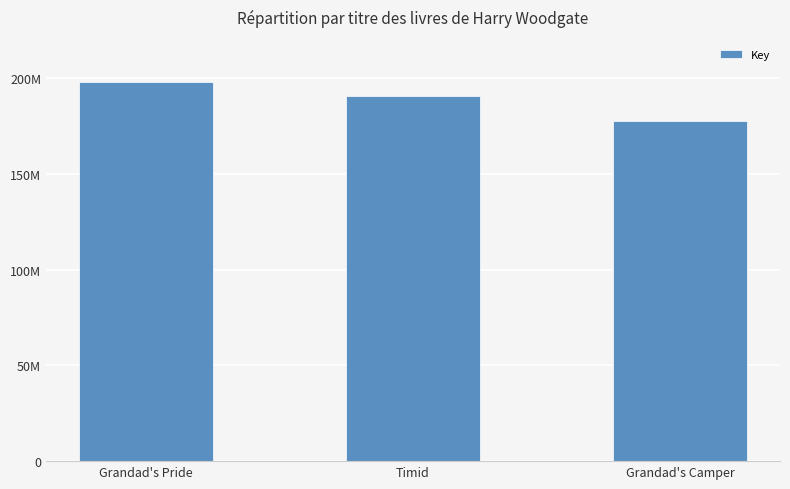

Are the bars horizontal?

No